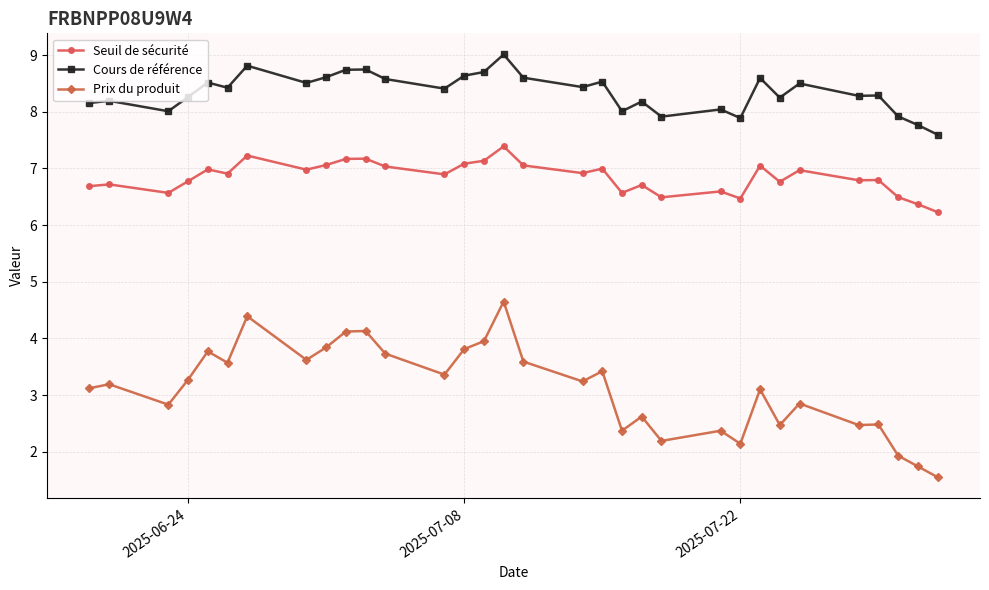

What is the difference between the maximum and minimum values in the Cours de référence series?

1.4